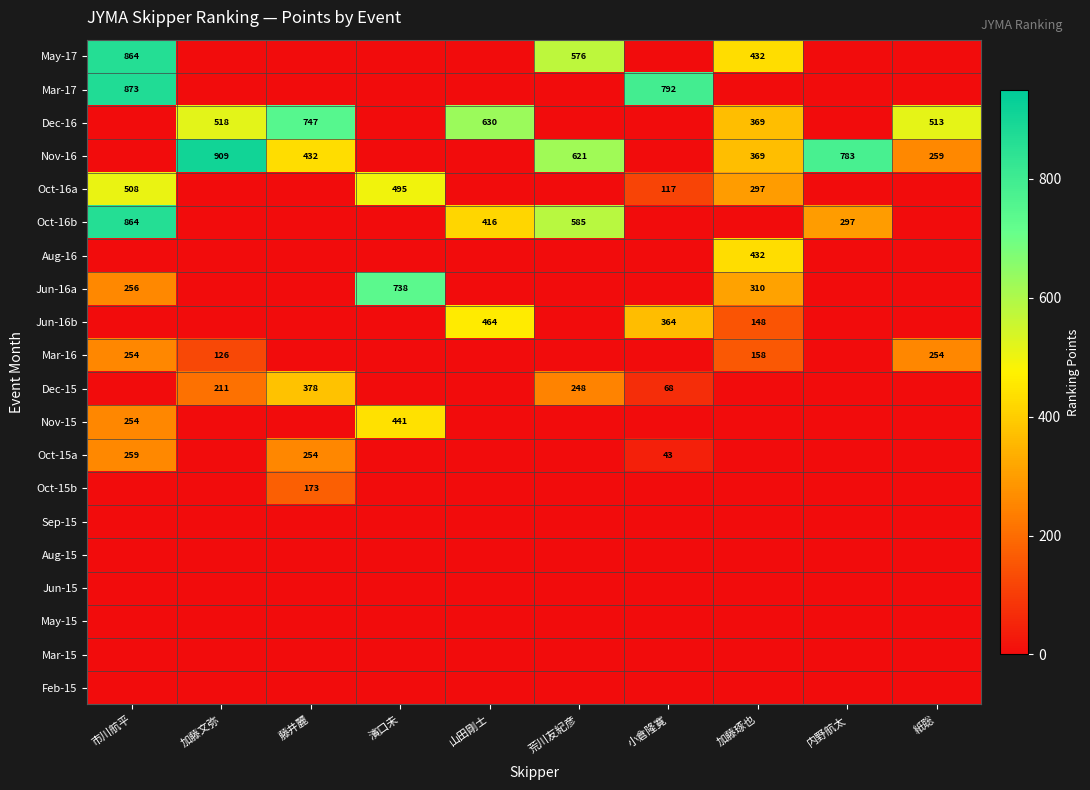

True or false: Dec-15 has a value of 350 at 荒川友紀彦.

False